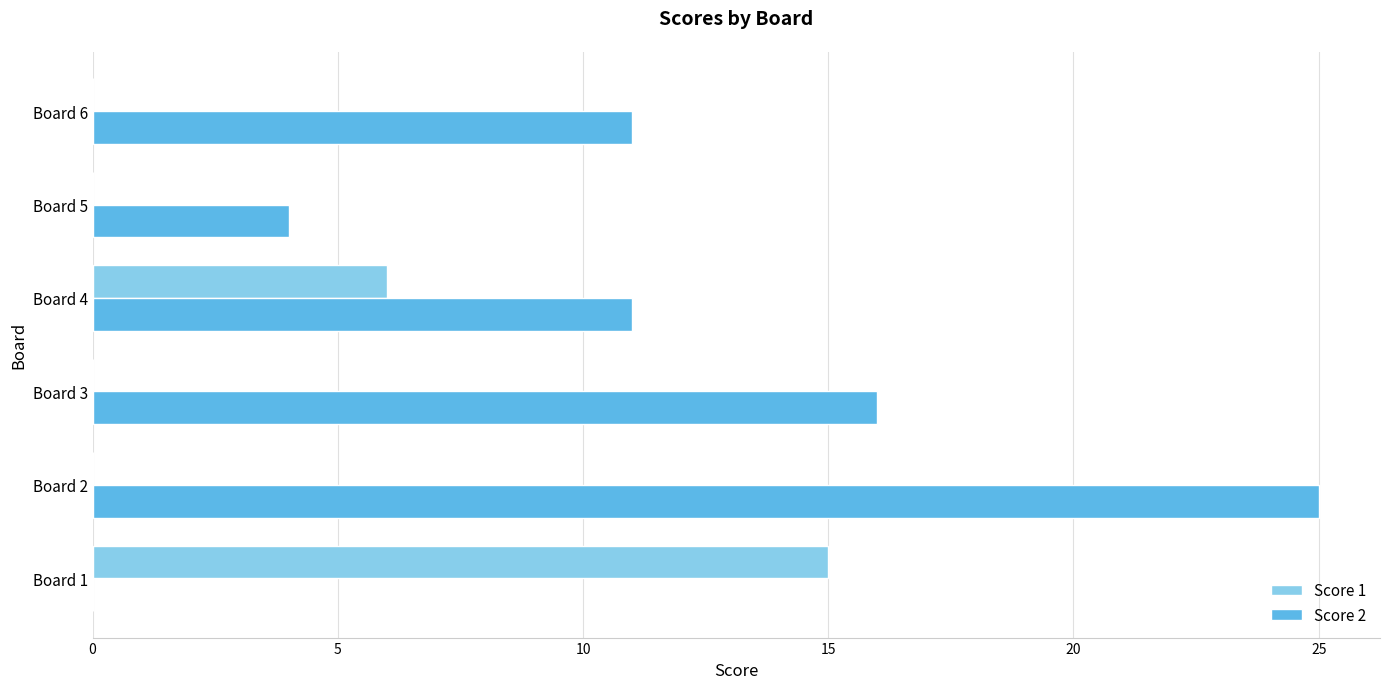

At which category does the chart reach its peak across all series?

Board 2